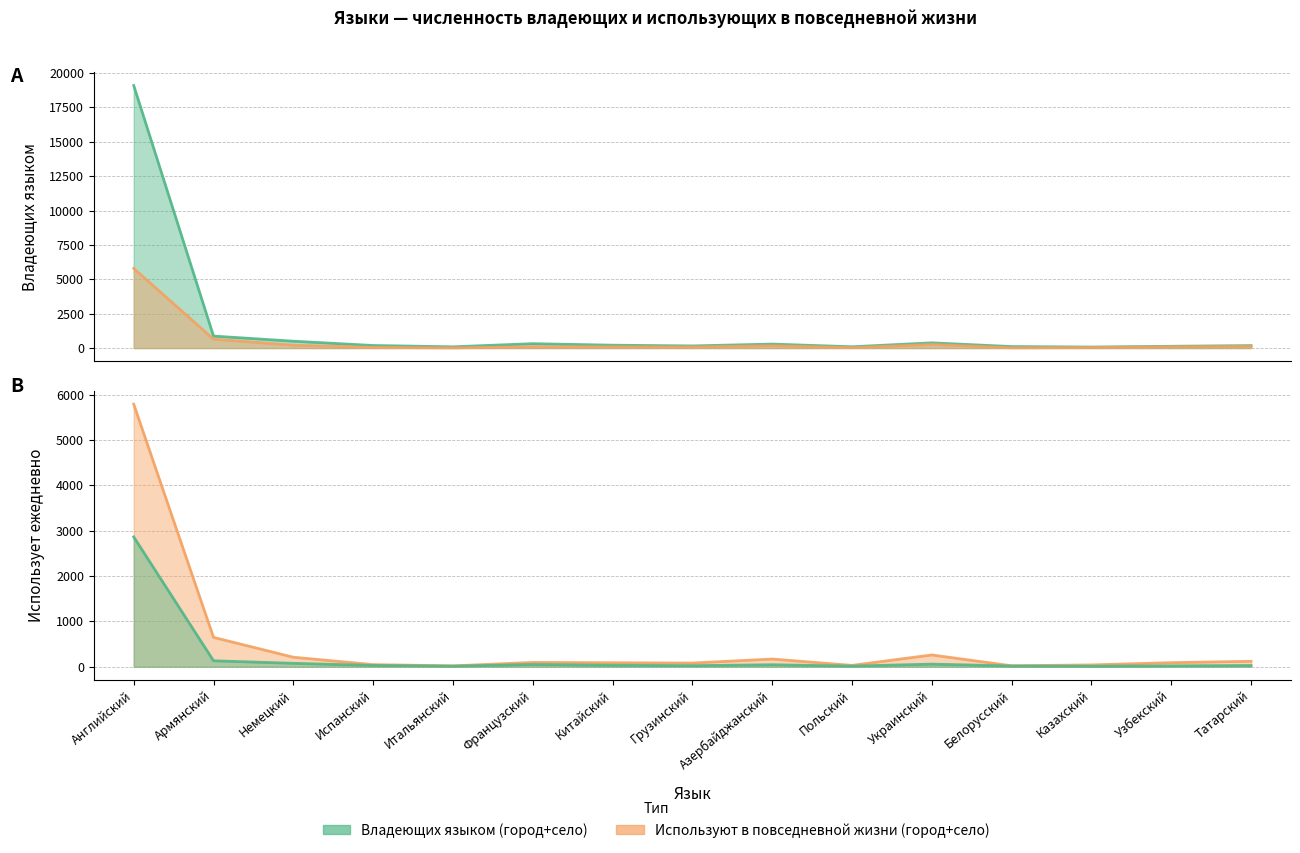

Count the number of data series in this chart.

2